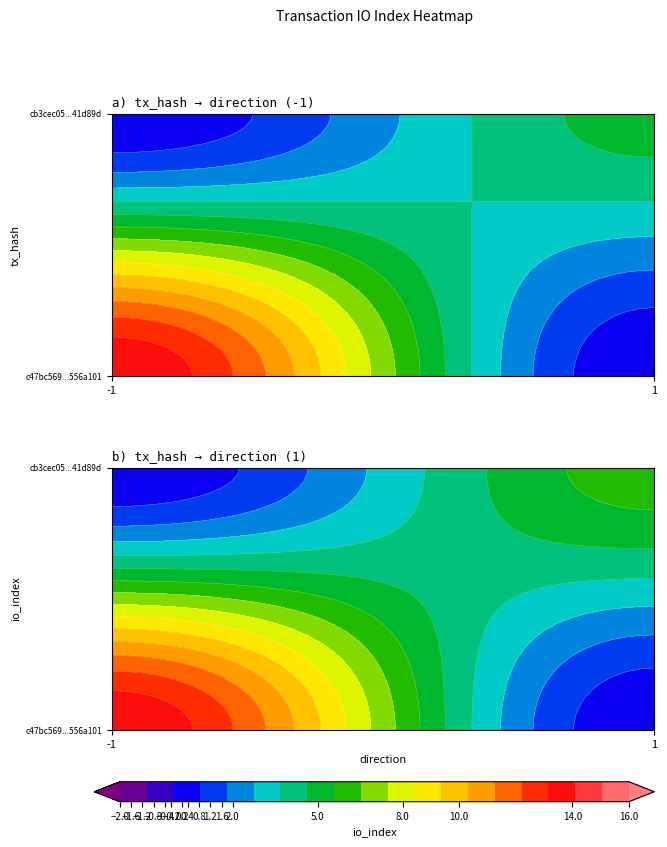

What is the difference between the maximum and minimum values in the c47bc569d4234f8ccf00373df6545c9e556a101 series?

15